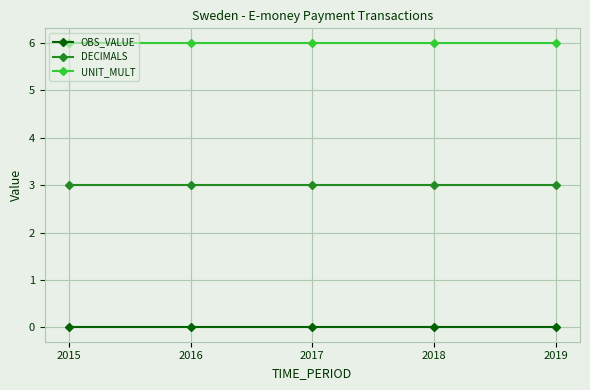

What is the spread (max minus min) of values at 2015?

6